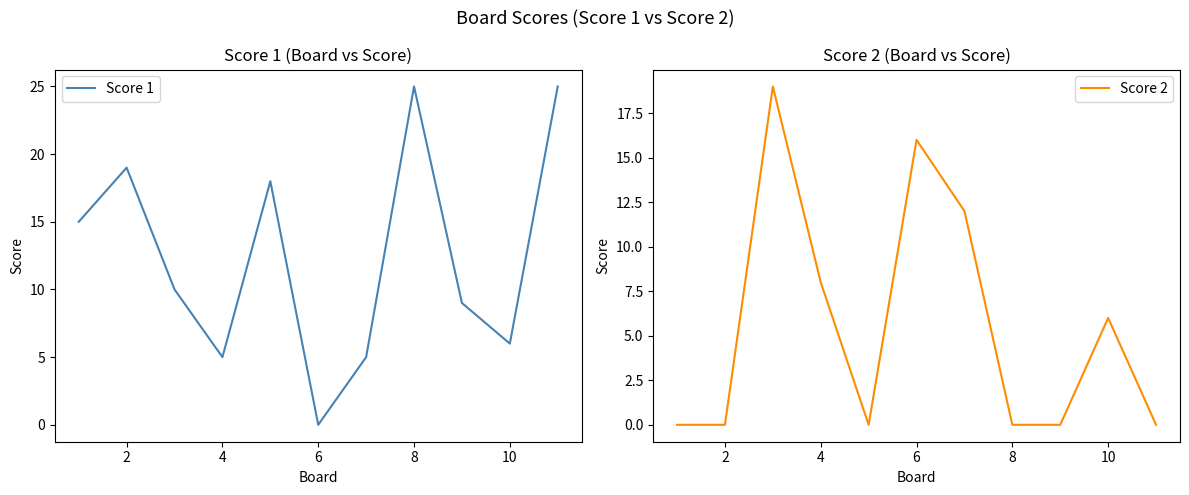

The value of Score 1 at 10 is 1. True or false?

False